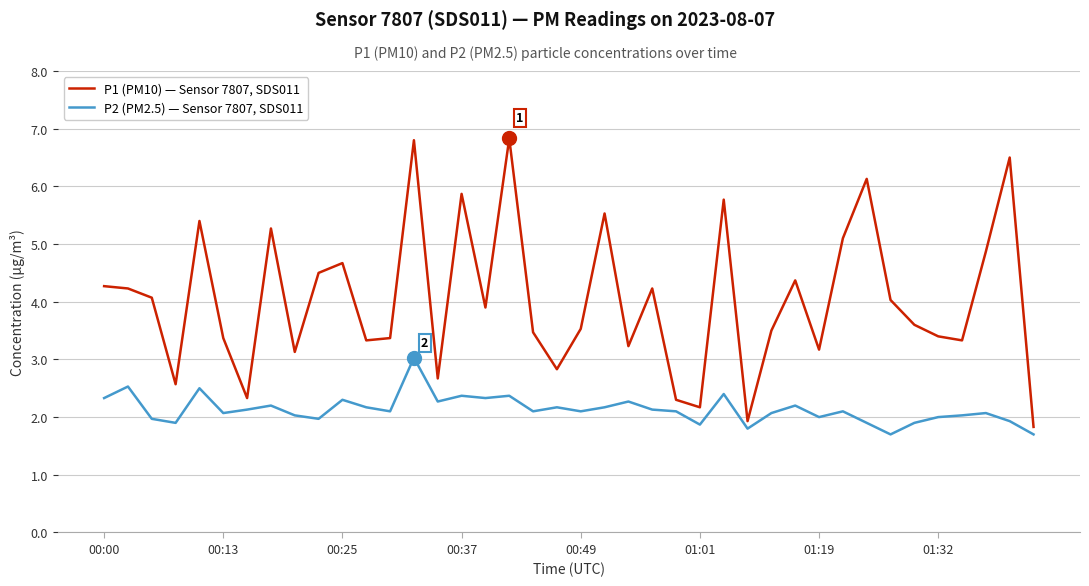

True or false: P2 (PM2.5) — Sensor 7807, SDS011 and P1 (PM10) — Sensor 7807, SDS011 intersect in this chart.

False